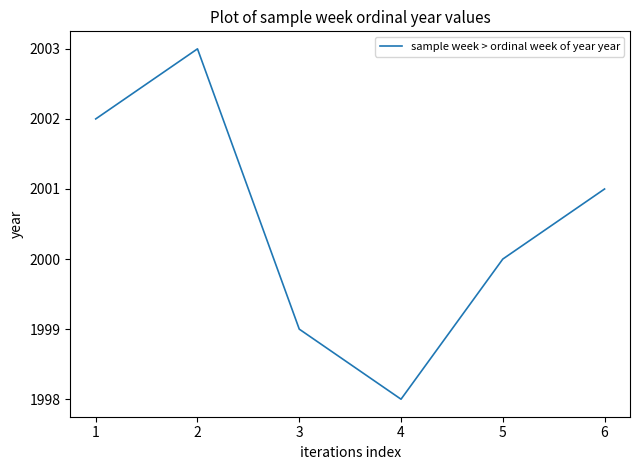

Which category has the highest value across all series?

2